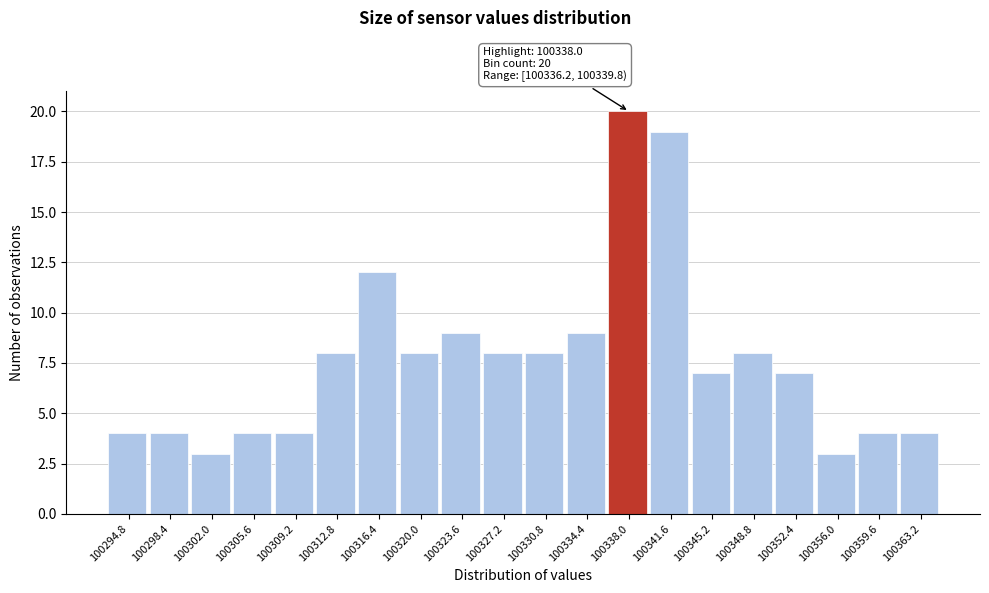

Which range on the x-axis has the tallest bar?

100336.2 to 100339.8